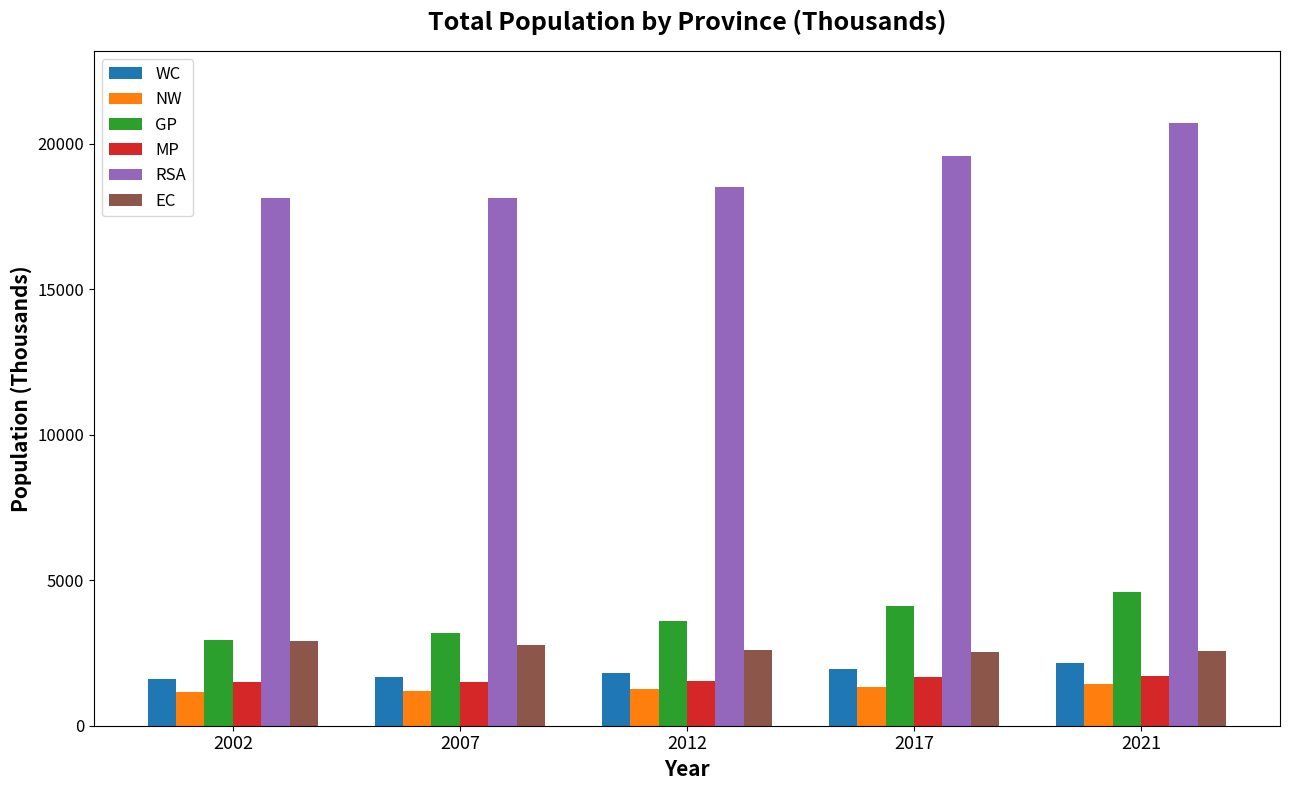

How many values in the RSA series are below 18502?

2